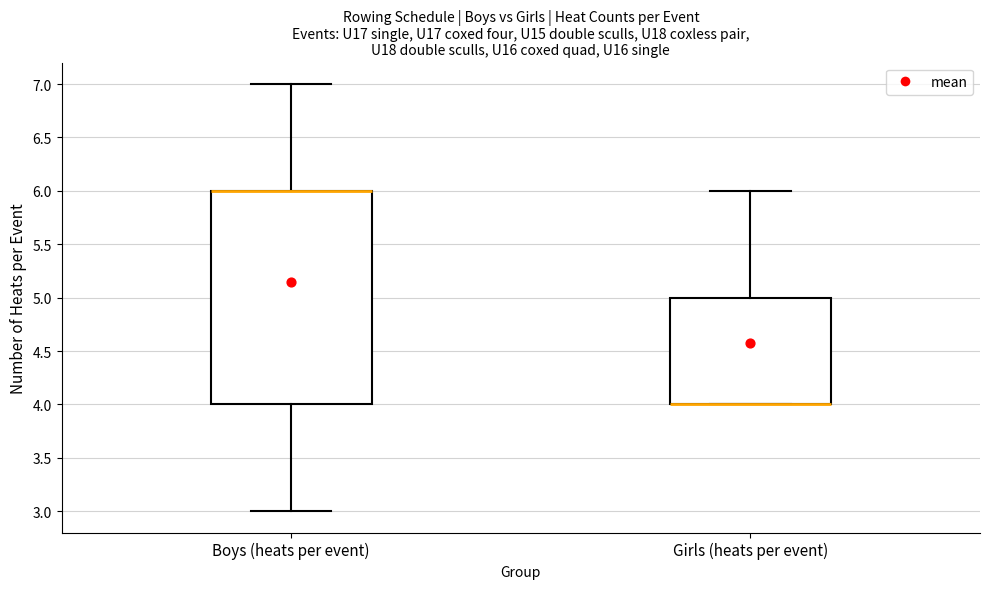

Reading left to right, transcribe this box plot: for each box, give where its median line is, the range the box spans, and where its two whiskers end, as read against the y-axis. The values are not printed on the chart, so give them approximately, as read against the axis.

Boys (heats per event): median 6 (drawn on the box's upper edge), box 4 to 6, whiskers 3 to 7
Girls (heats per event): median 4 (drawn on the box's lower edge), box 4 to 5, whiskers 4 to 6